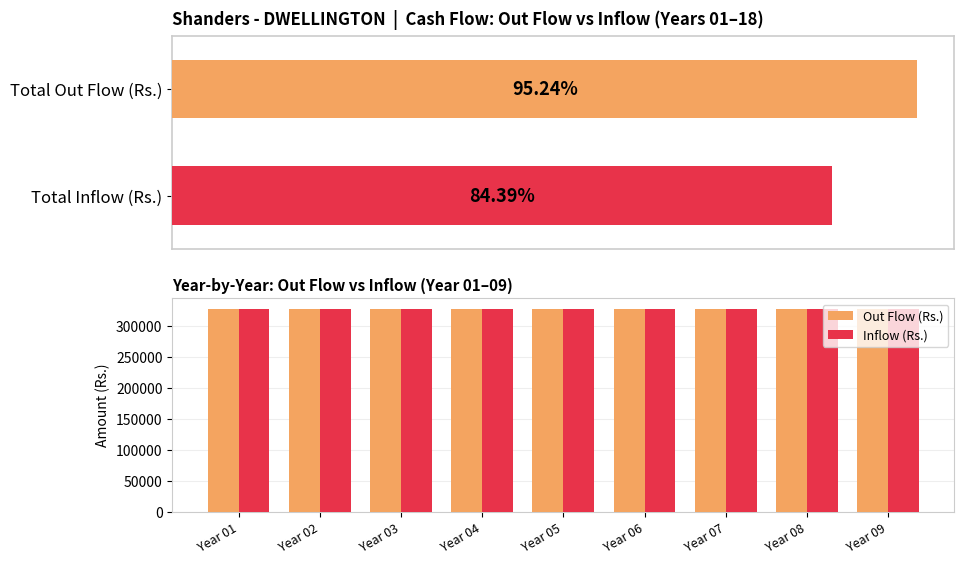

The Inflow (Rs.) series shows 328000.0 at Year 03. True or false?

True